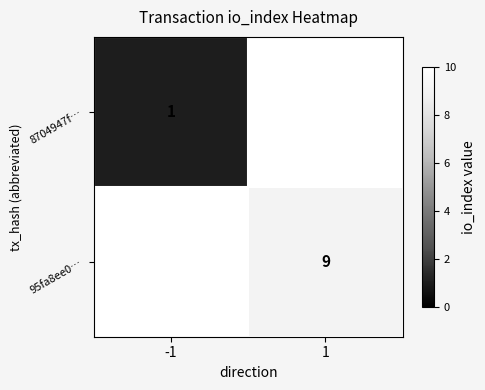

Is it true that 95fa8ee0… equals 9 at 1?

True